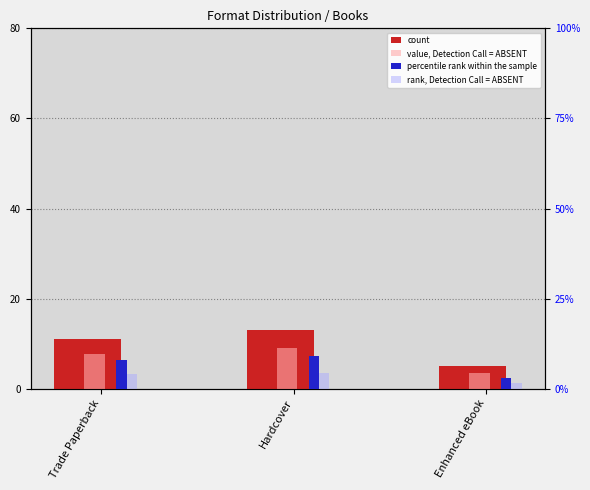

At how many categories does at least one series exceed 5?

2